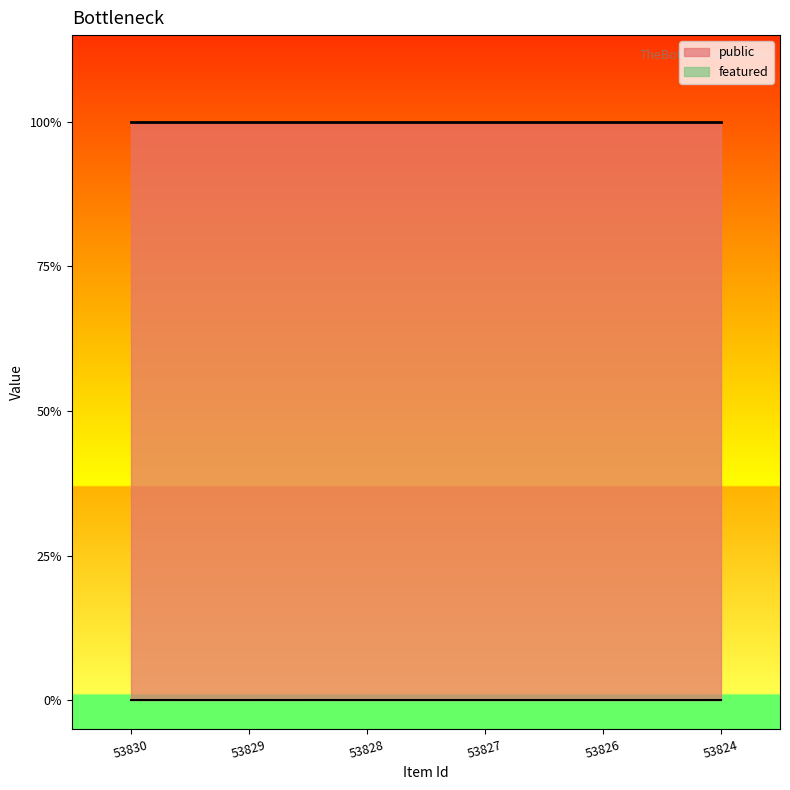

What is the value of the public point at the 4th from the left?

1